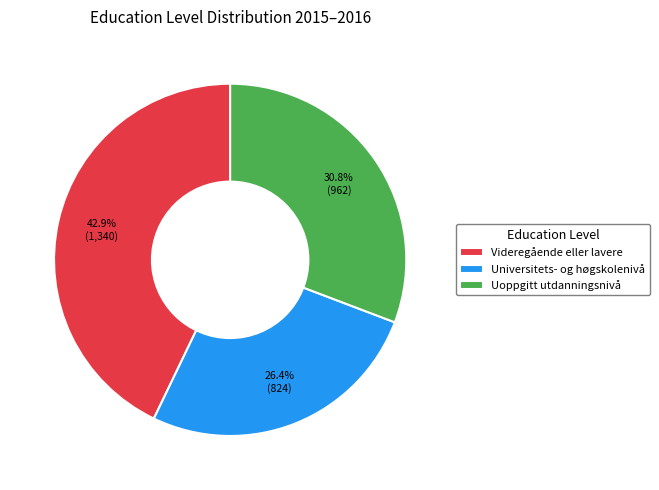

Is the sum of Videregående eller lavere and Universitets- og høgskolenivå greater than half?

Yes